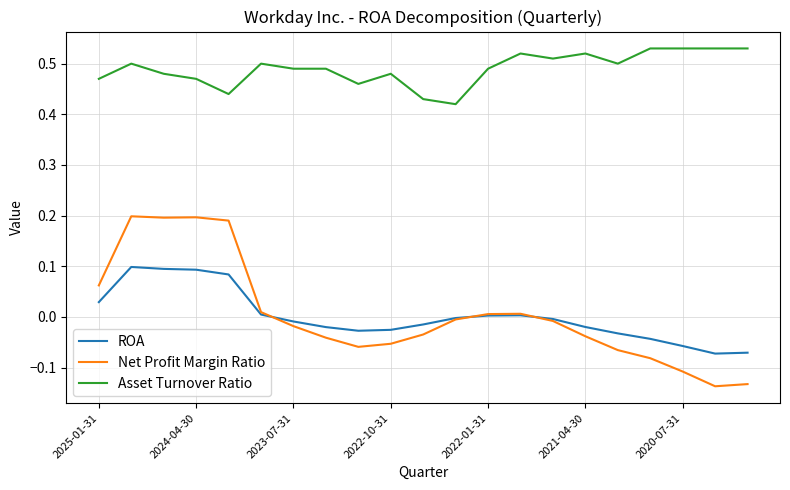

Which series has the widest spread of values?

Net Profit Margin Ratio